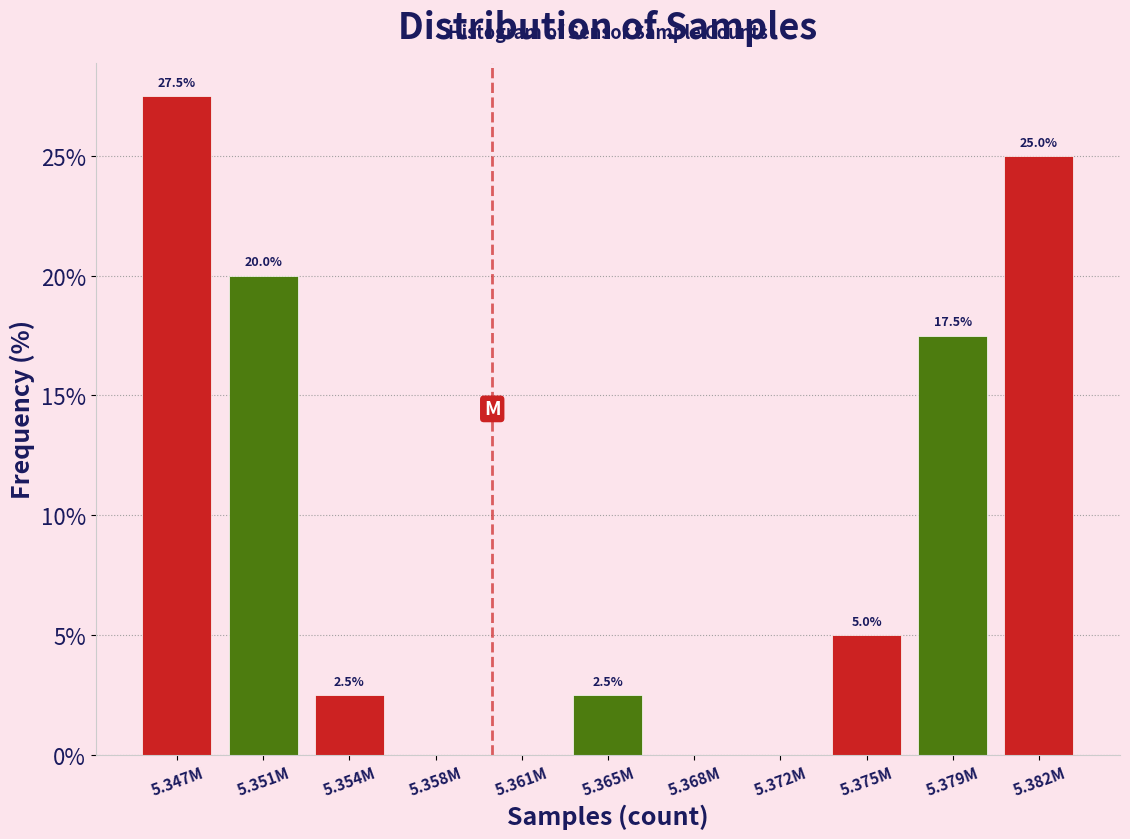

Reading right to left, transcribe all the data shown in this chart.

5.382M=25.0	5.379M=17.5	5.375M=5.0	5.372M=0.0	5.368M=0.0	5.365M=2.5	5.361M=0.0	5.358M=0.0	5.354M=2.5	5.351M=20.0	5.347M=27.5